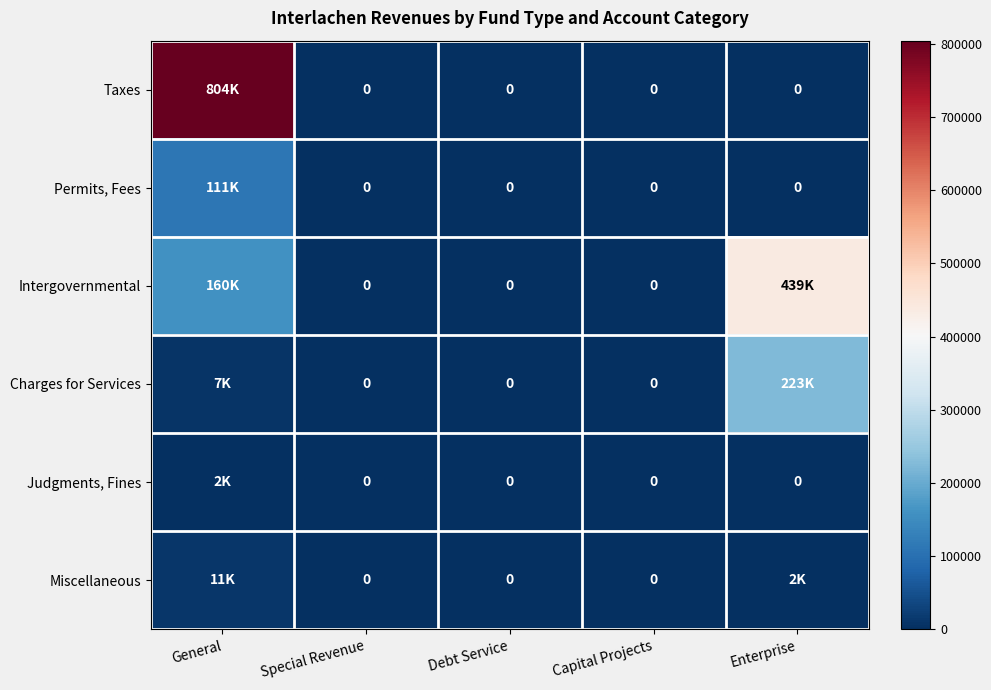

What is the average value of the Permits, Fees series?

22179